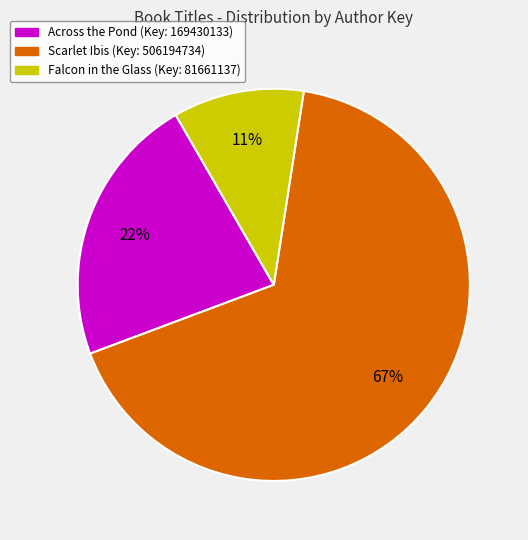

To the nearest percent, what is the average slice percentage?

33%